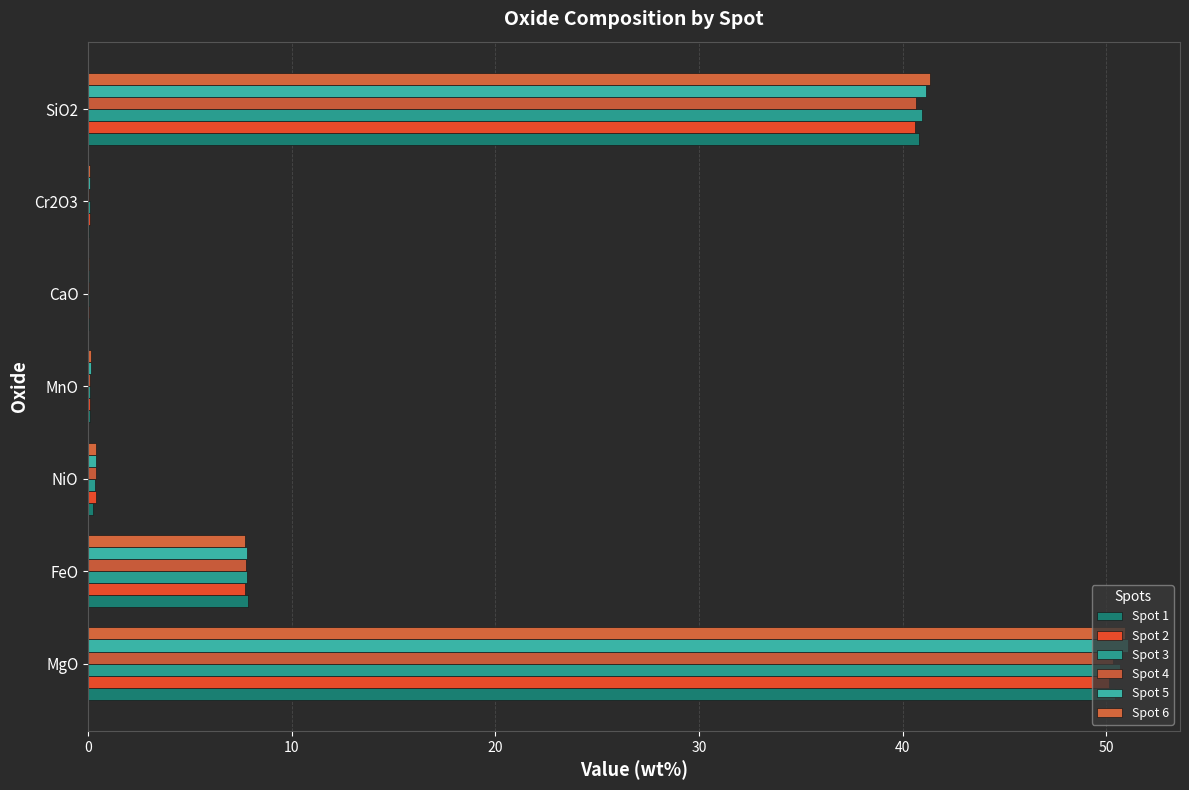

How many data points does each series have?

7